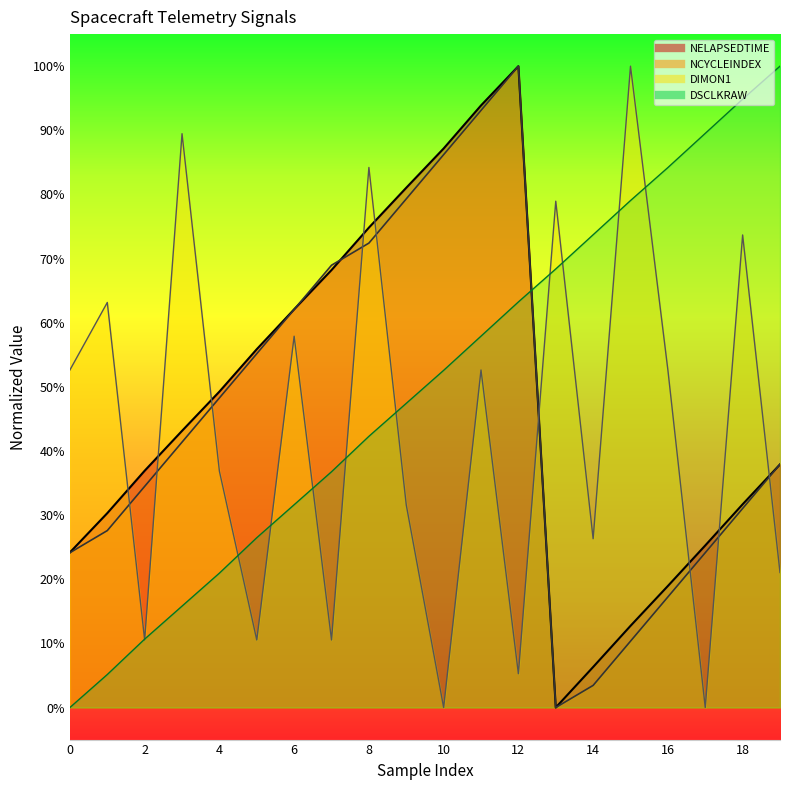

At how many categories does at least one series exceed 0?

20